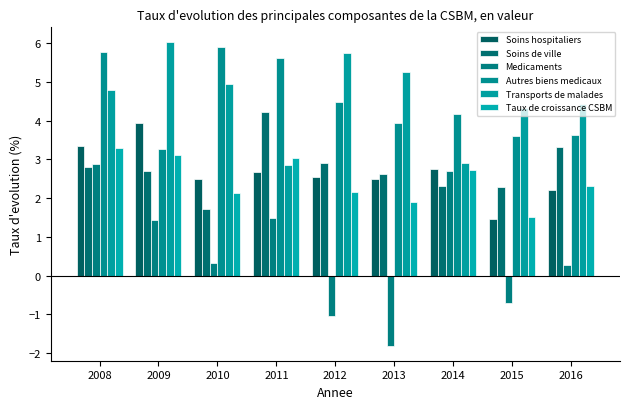

At which label does Medicaments first exceed 0?

2008